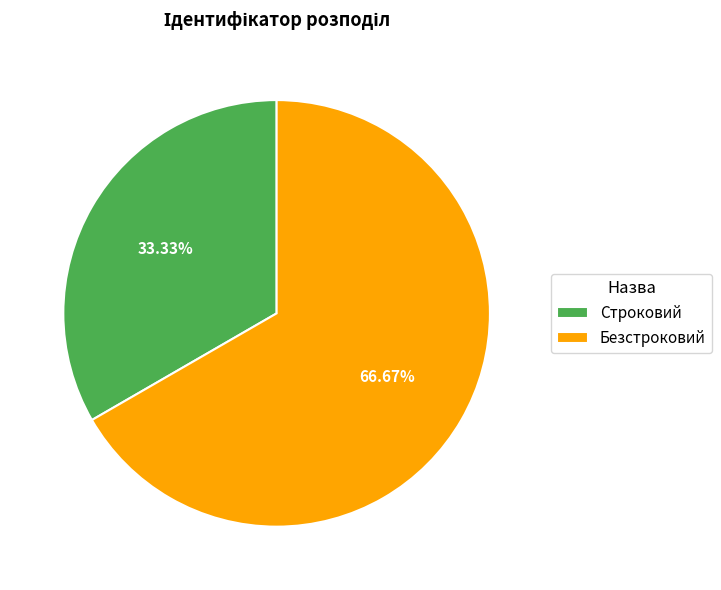

What is the ratio of the value at Безстроковий to the value at Строковий?

2.0